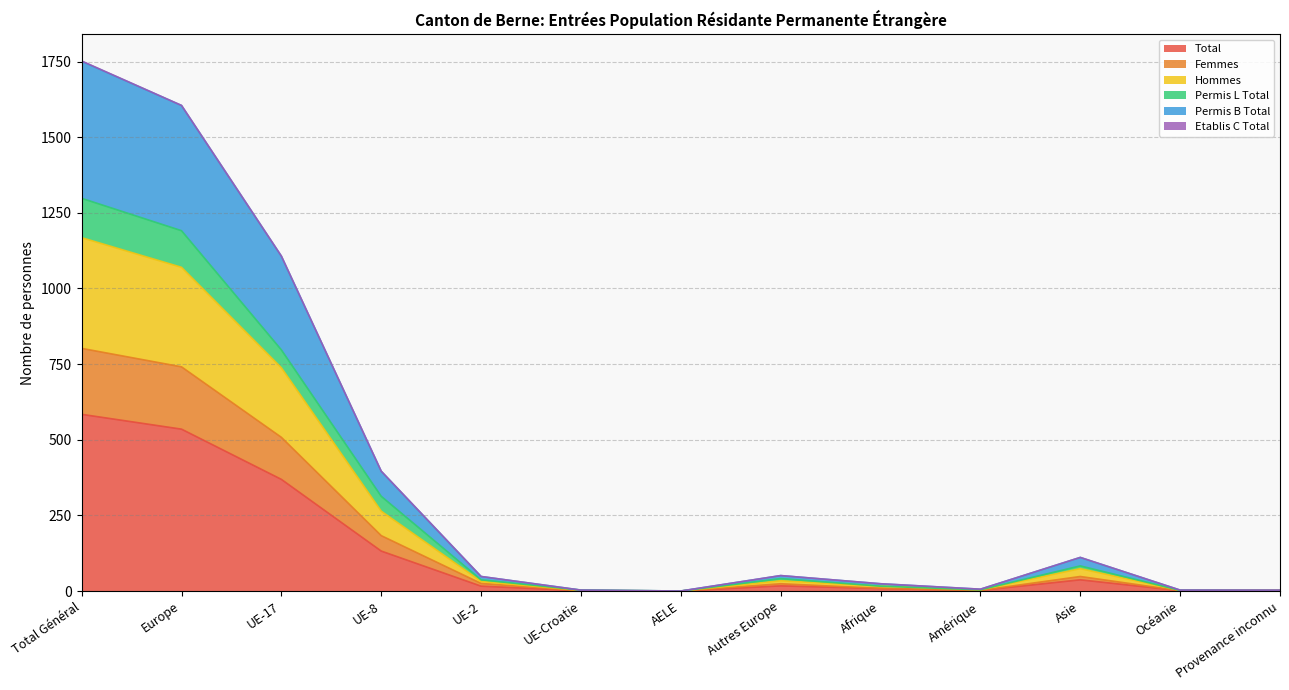

What is the maximum value for Total?

584